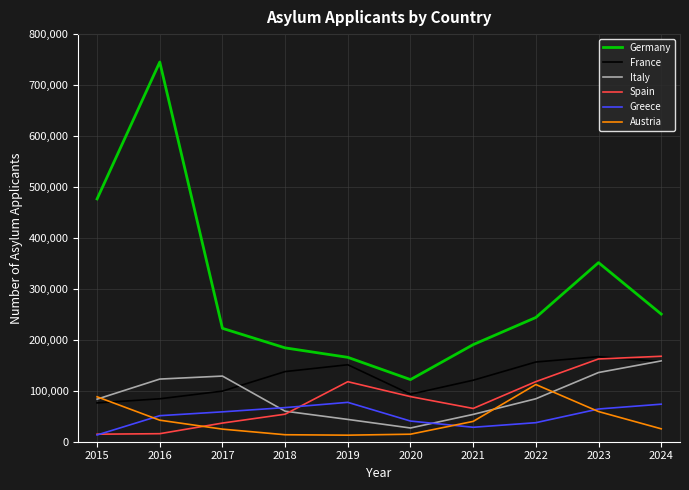

How many distinct data groups are displayed?

6